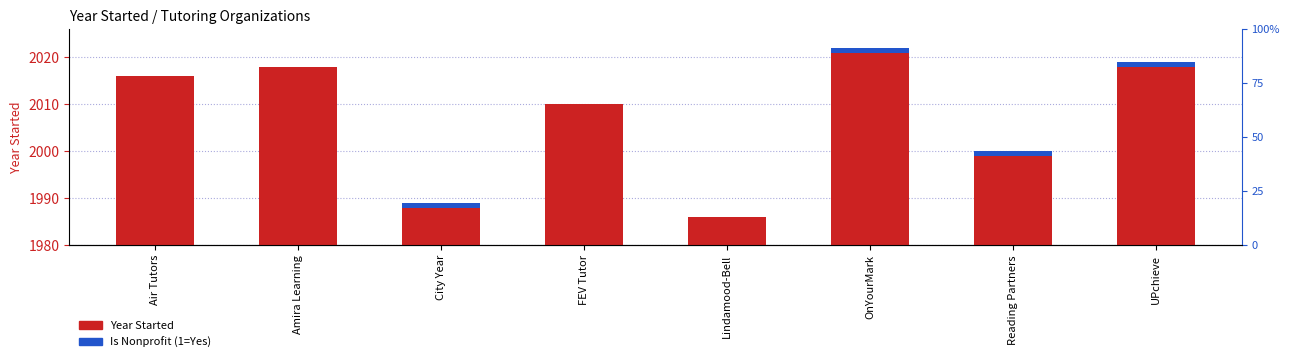

What is the total value across all series at Lindamood-Bell?

1986